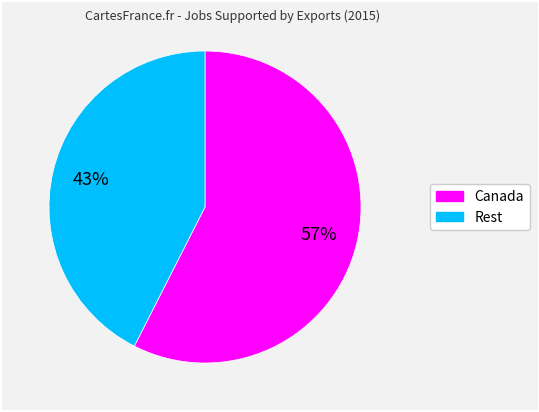

To the nearest percent, what is the average slice percentage?

50%